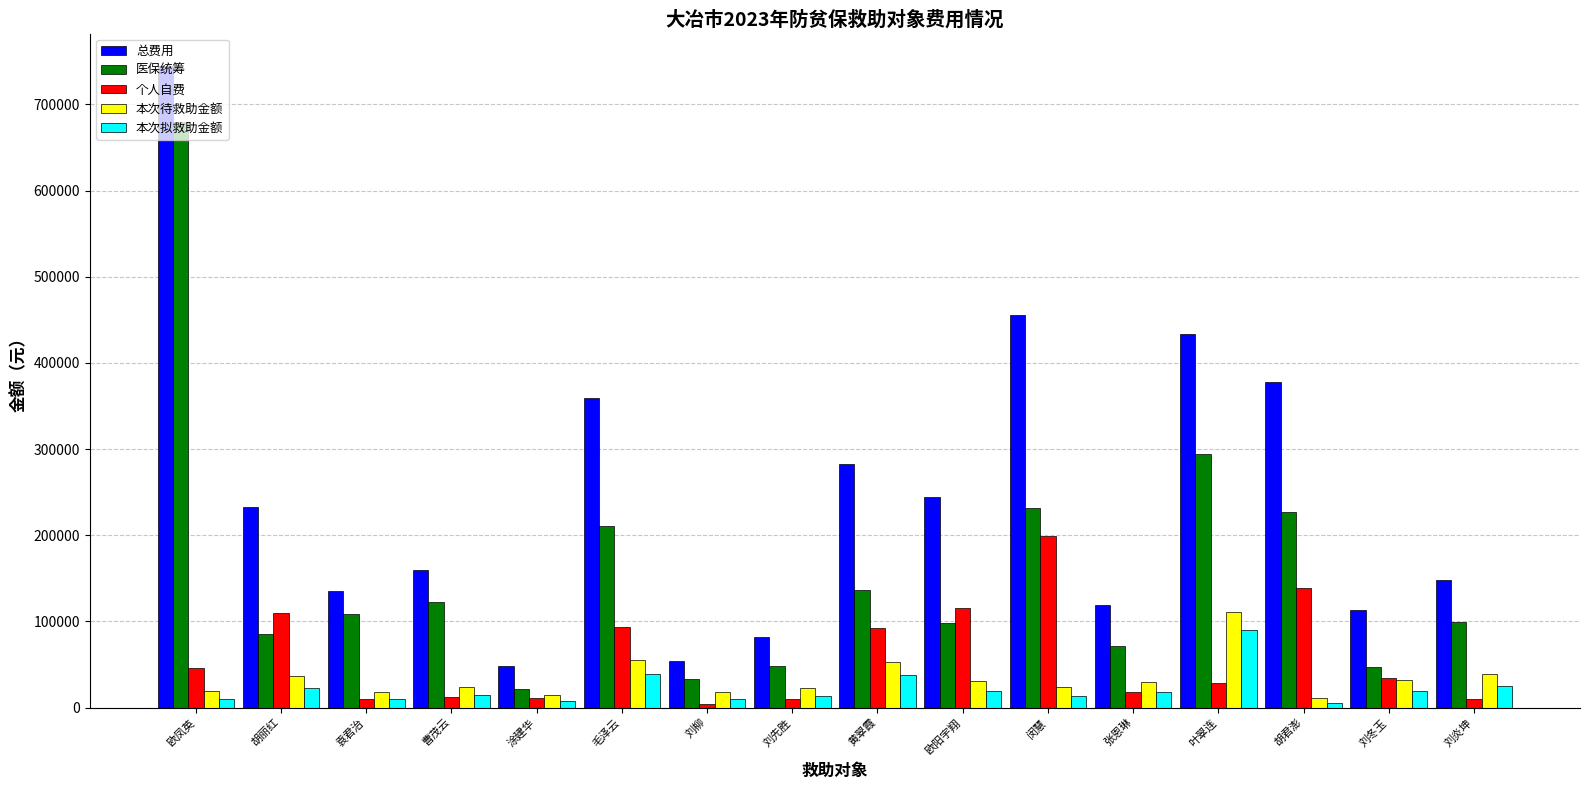

Which series has the largest total across all categories?

总费用